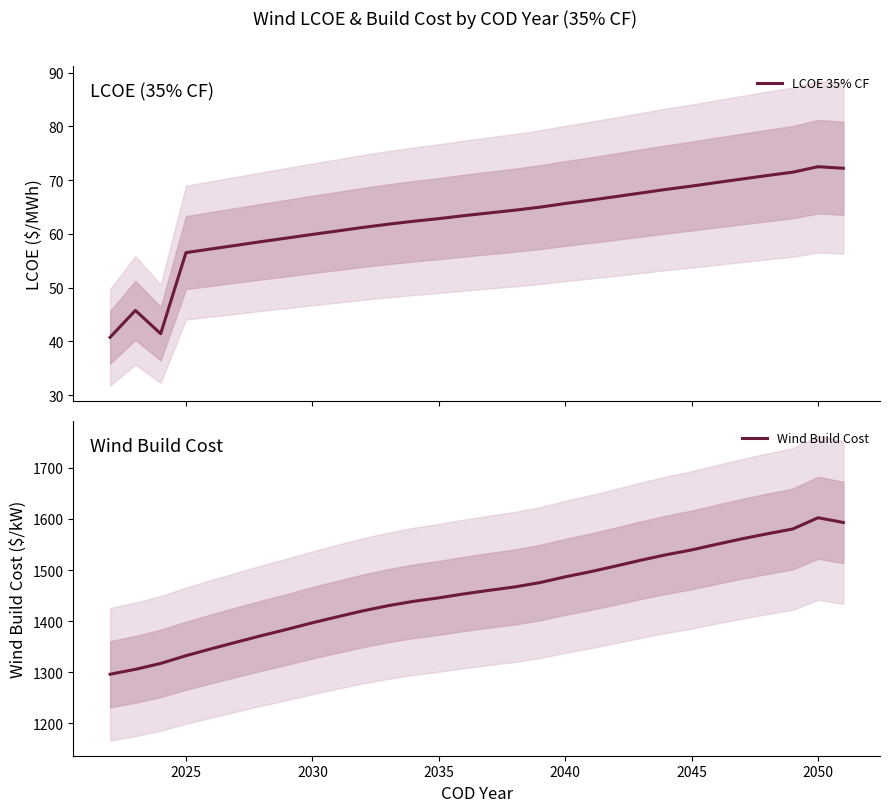

What is the minimum value for LCOE 35% CF?

40.8